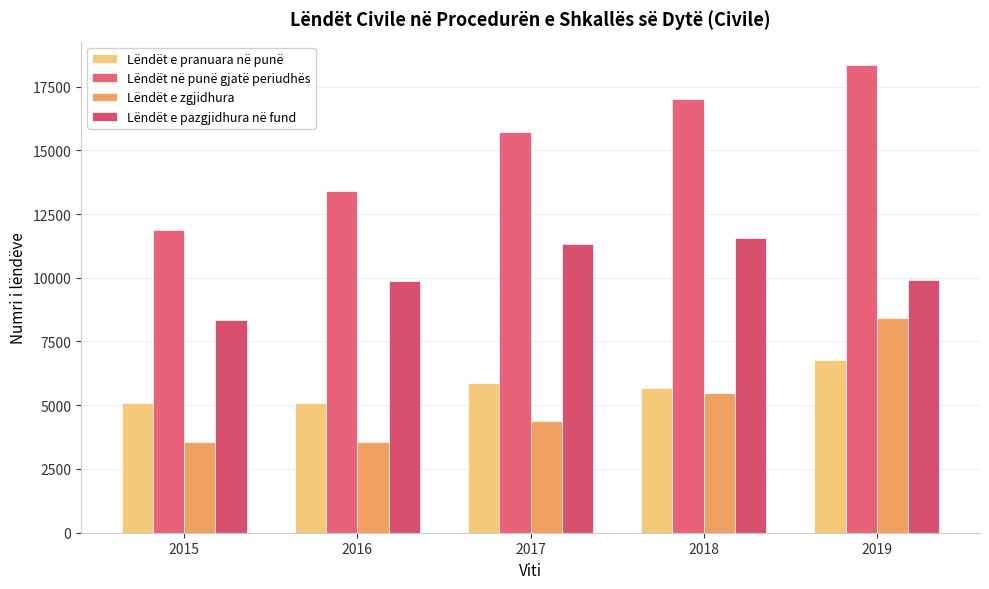

Which series changed the most between 2016 and 2018?

Lëndët në punë gjatë periudhës